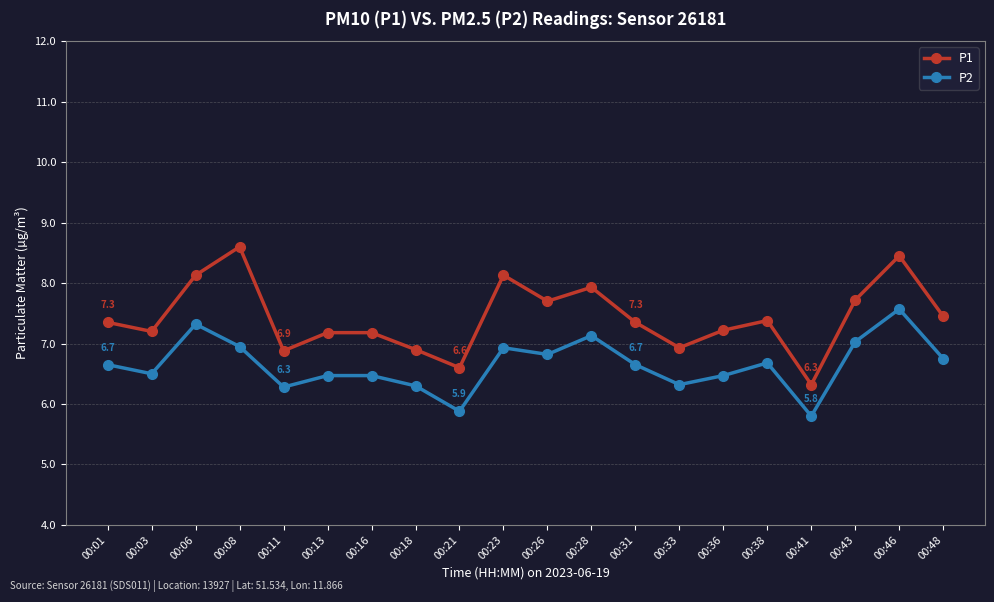

Rank the series by their average value, from lowest to highest.

P2, P1